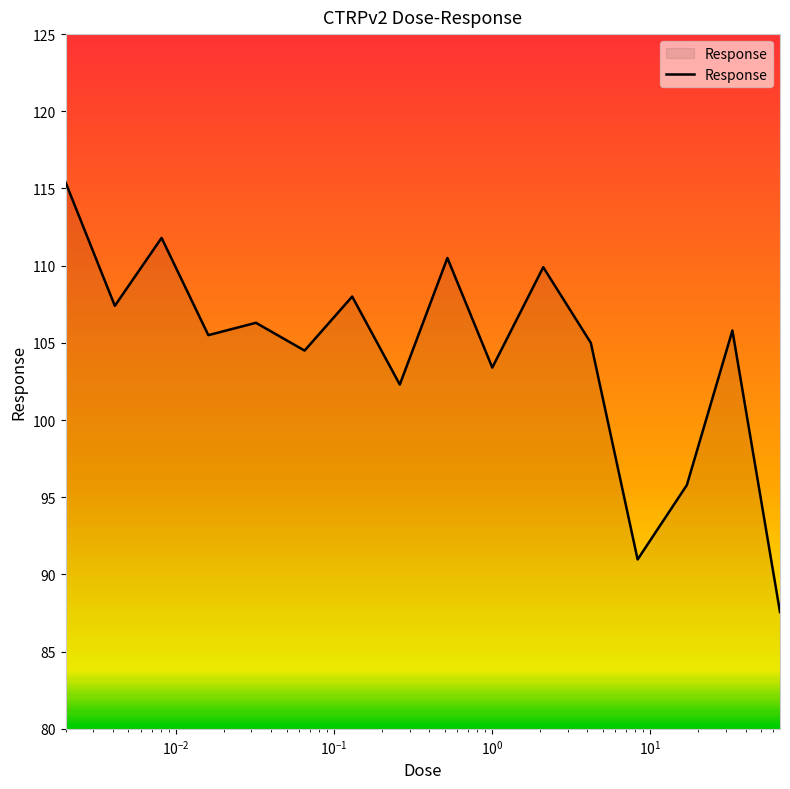

What is the difference between the second highest and second lowest values?

20.8